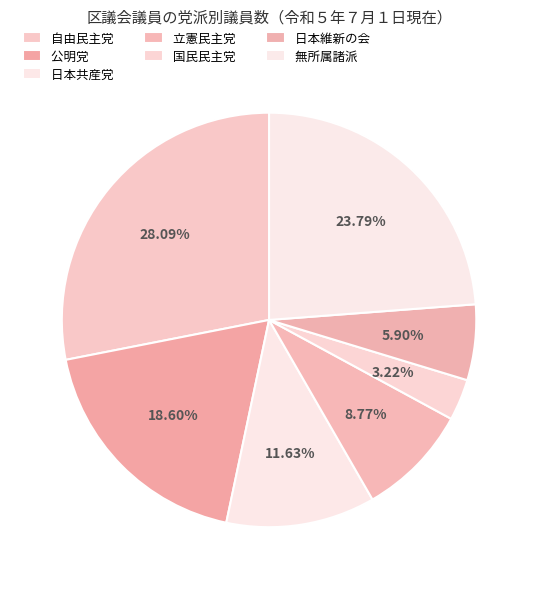

Which slice is the smallest?

国民民主党